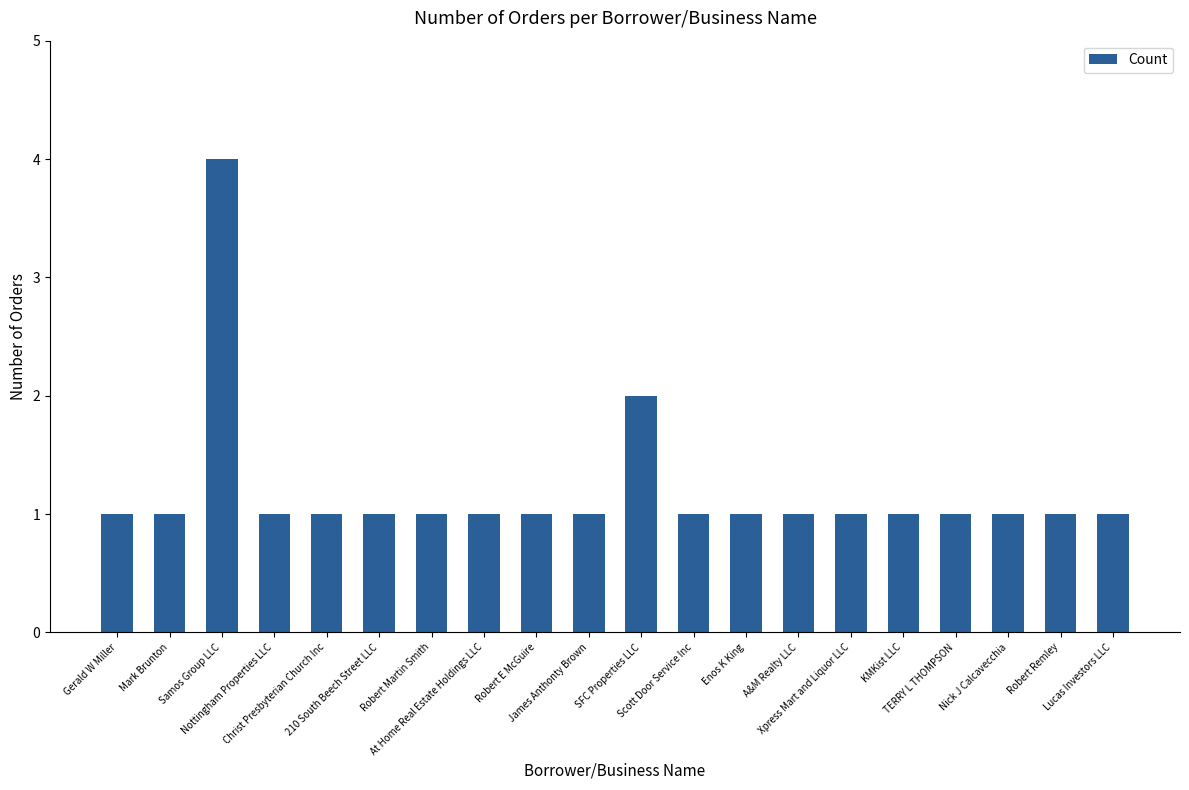

What is the sum of the values at Lucas Investors LLC and 210 South Beech Street LLC?

2